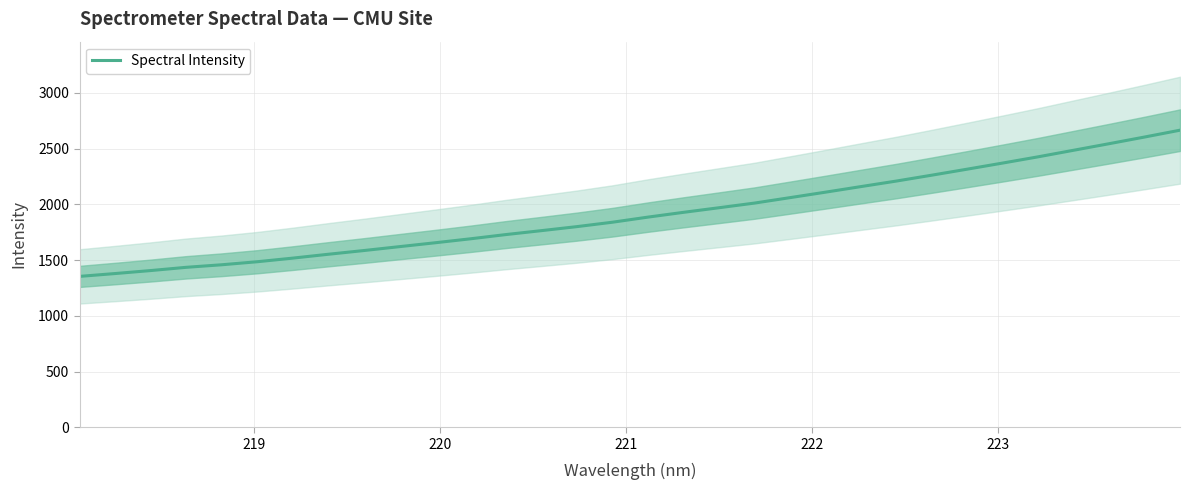

What is the minimum value for Spectral Intensity?

1353.9